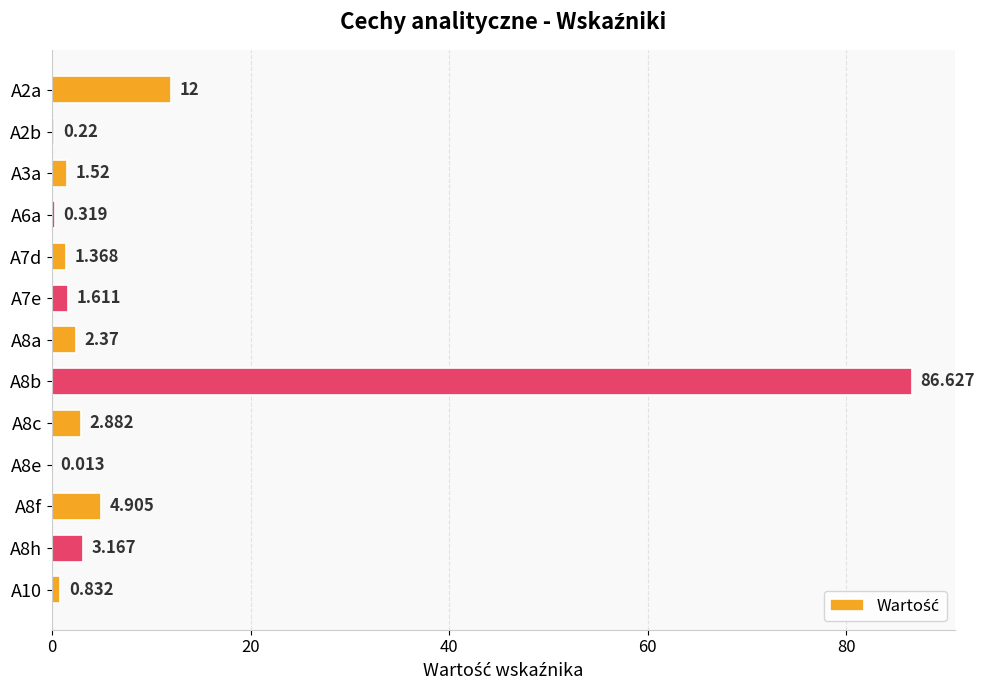

Count the number of data series in this chart.

1